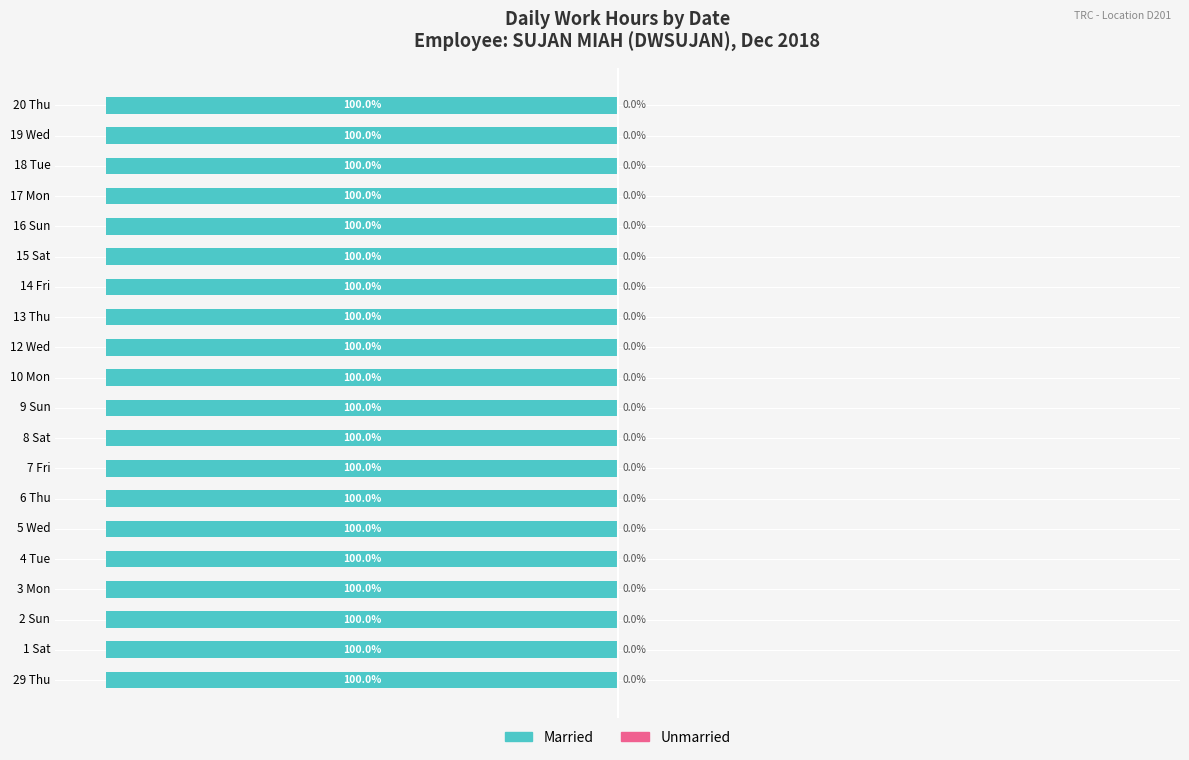

Which series has the largest total across all categories?

Married